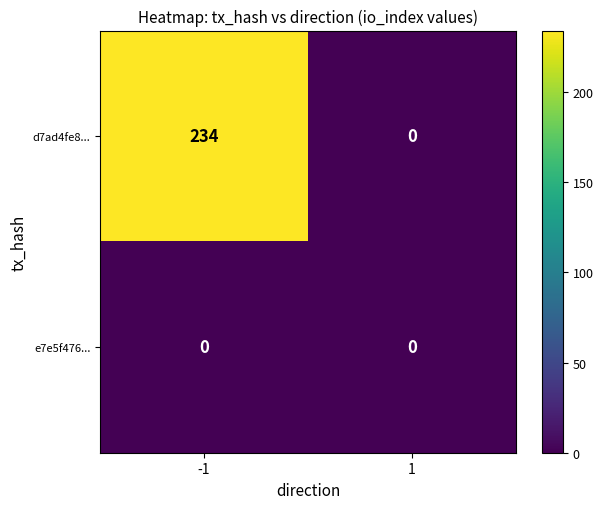

What is the sum of all d7ad4fe8... values?

234